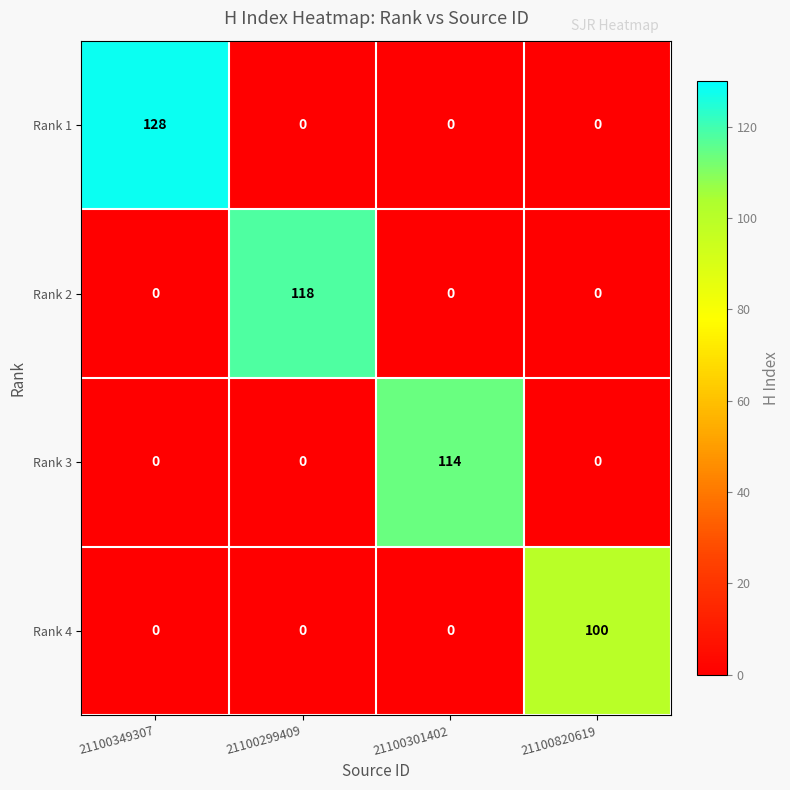

The Rank 1 series shows 0 at 21100299409. True or false?

True